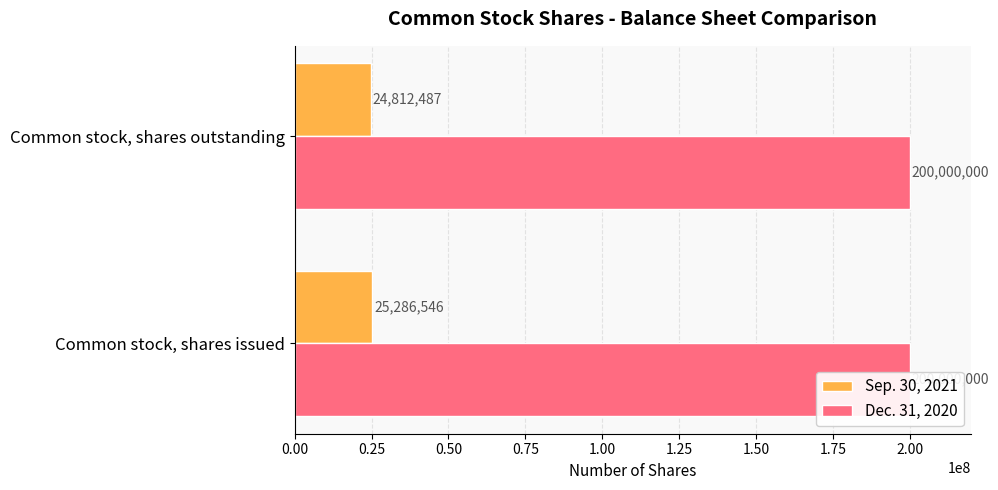

What are all the series names shown in the legend?

Sep. 30, 2021, Dec. 31, 2020